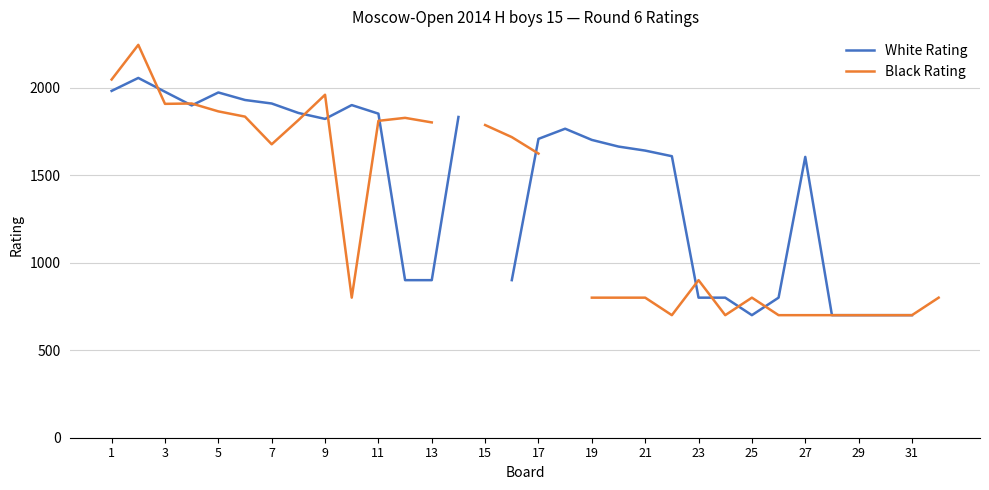

Rank the series by their maximum value, from highest to lowest.

Black Rating, White Rating